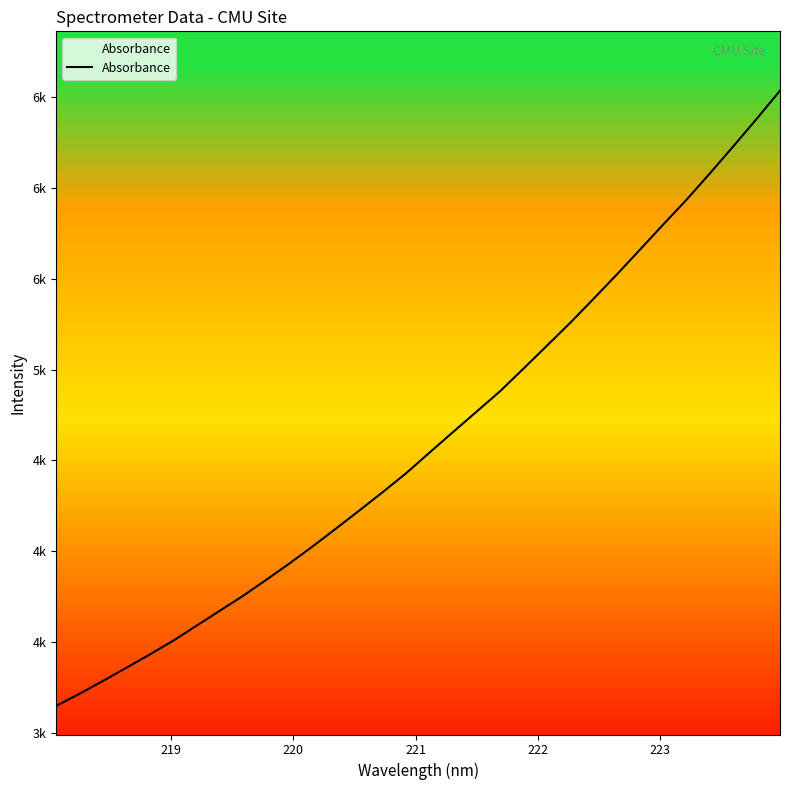

Is this an area chart (filled region under the line)?

Yes